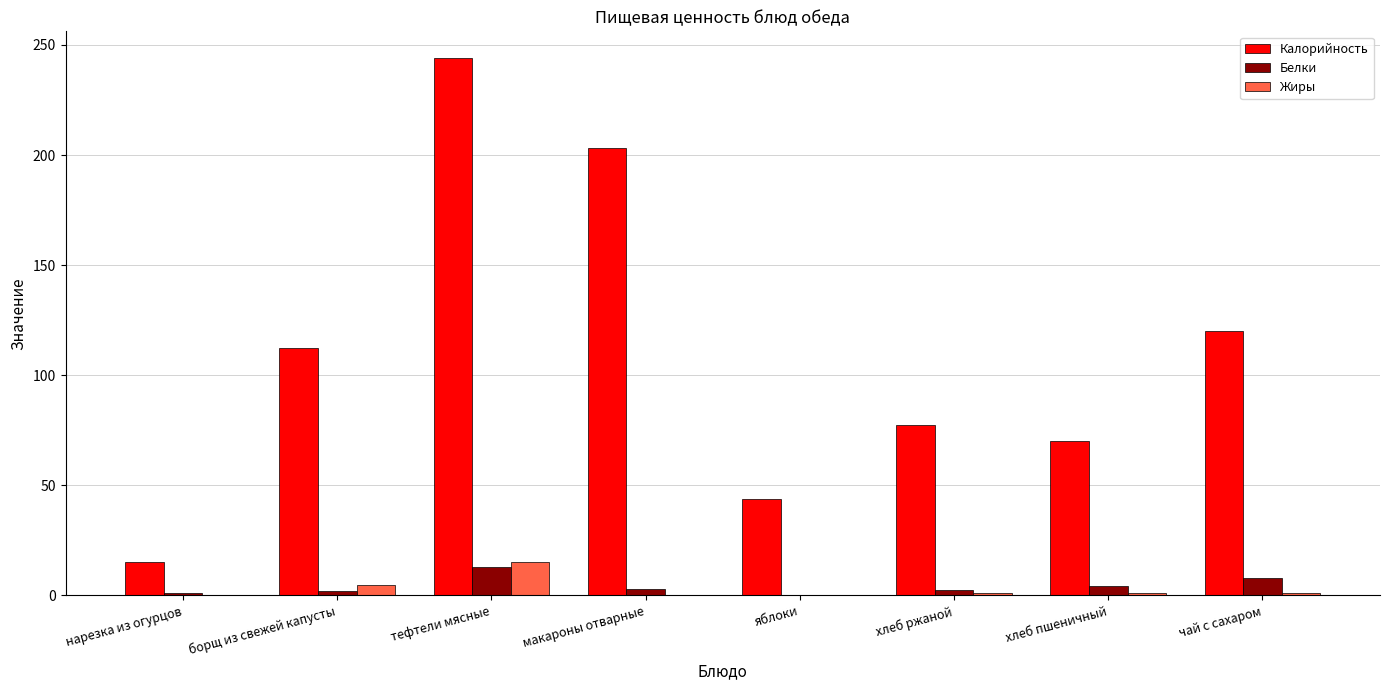

The Калорийность series shows 244.0 at тефтели мясные. True or false?

True